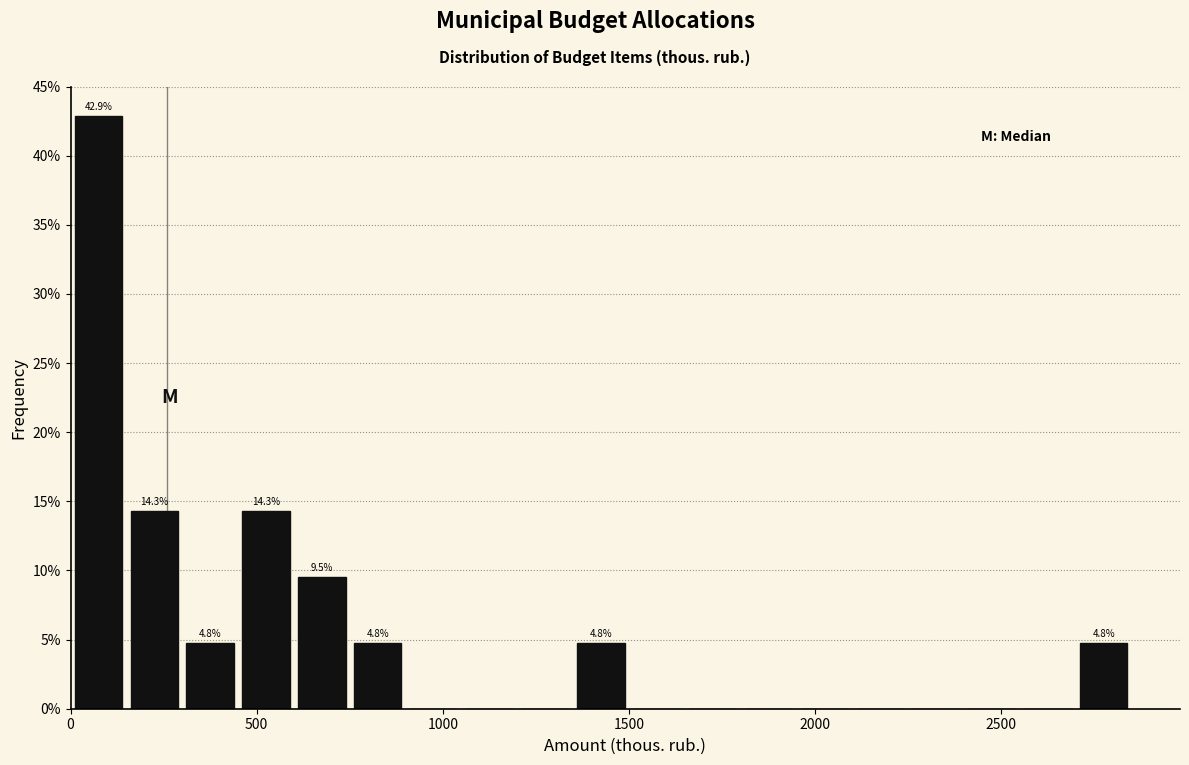

Around what value on the x-axis is the tallest bar? Give the approximate position of its centre, as read against the axis.

50